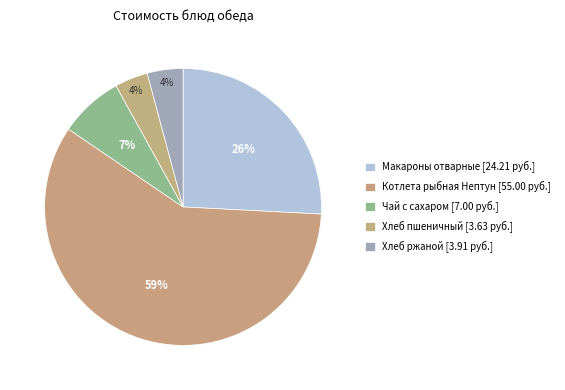

What portion of the pie excludes Хлеб пшеничный?

96.1%